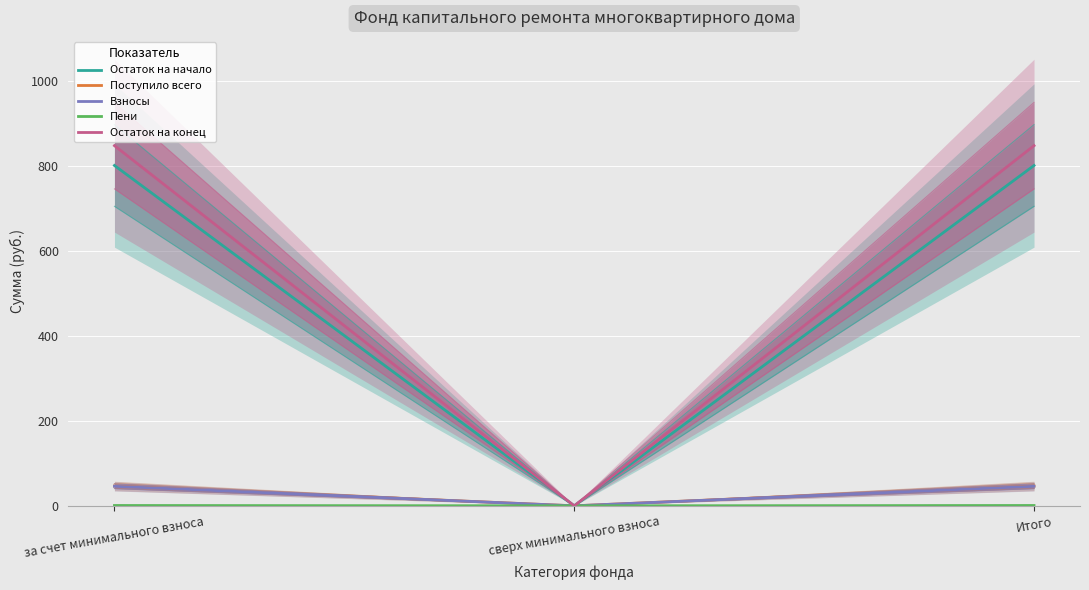

What is the sum of the Взносы values at за счет минимального взноса and сверх минимального взноса?

46.0